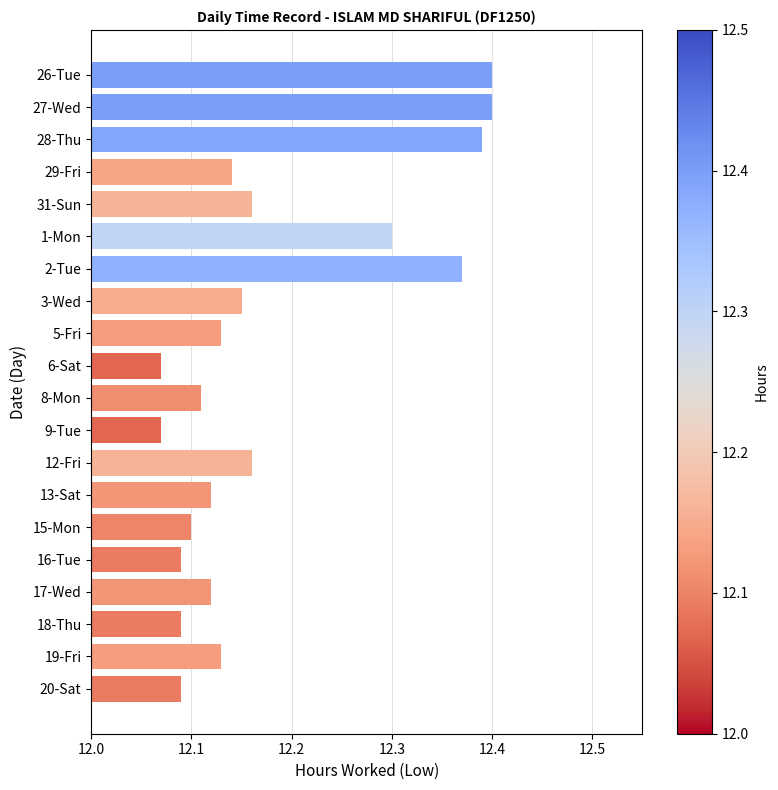

What is the ratio of the value at 12-Fri to the value at 26-Tue?

1.0